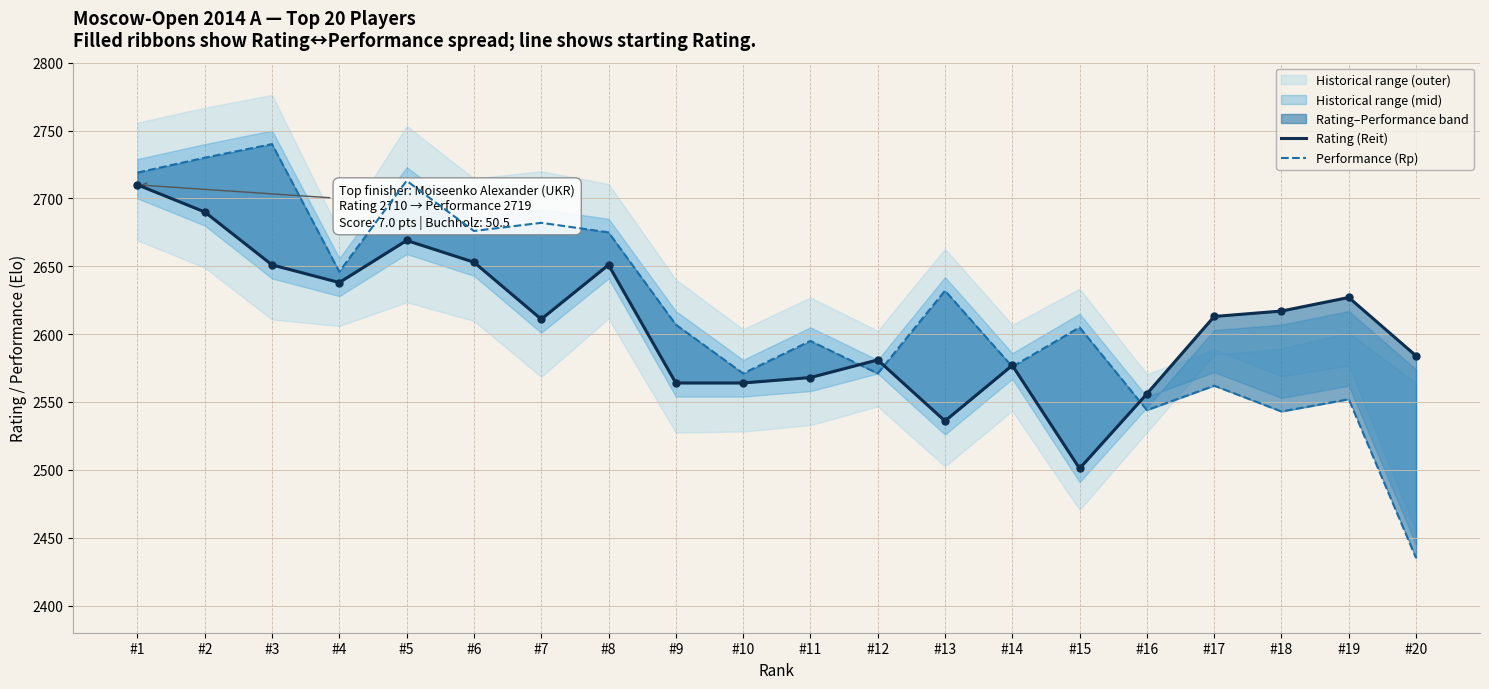

Which series contains the highest Y value?

Performance (Rp)